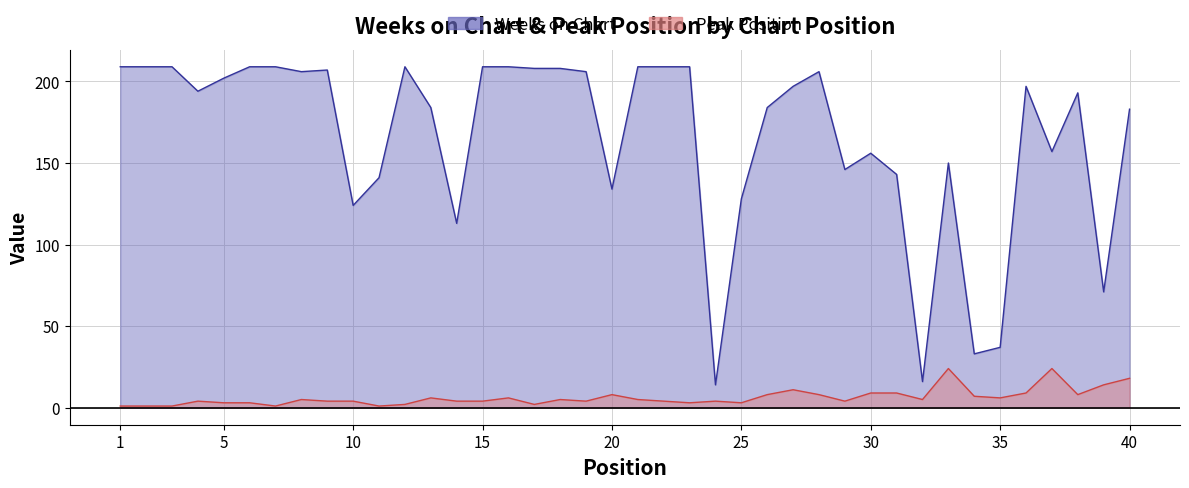

What is the value of the Peak Position point at the 14th from the left?

4